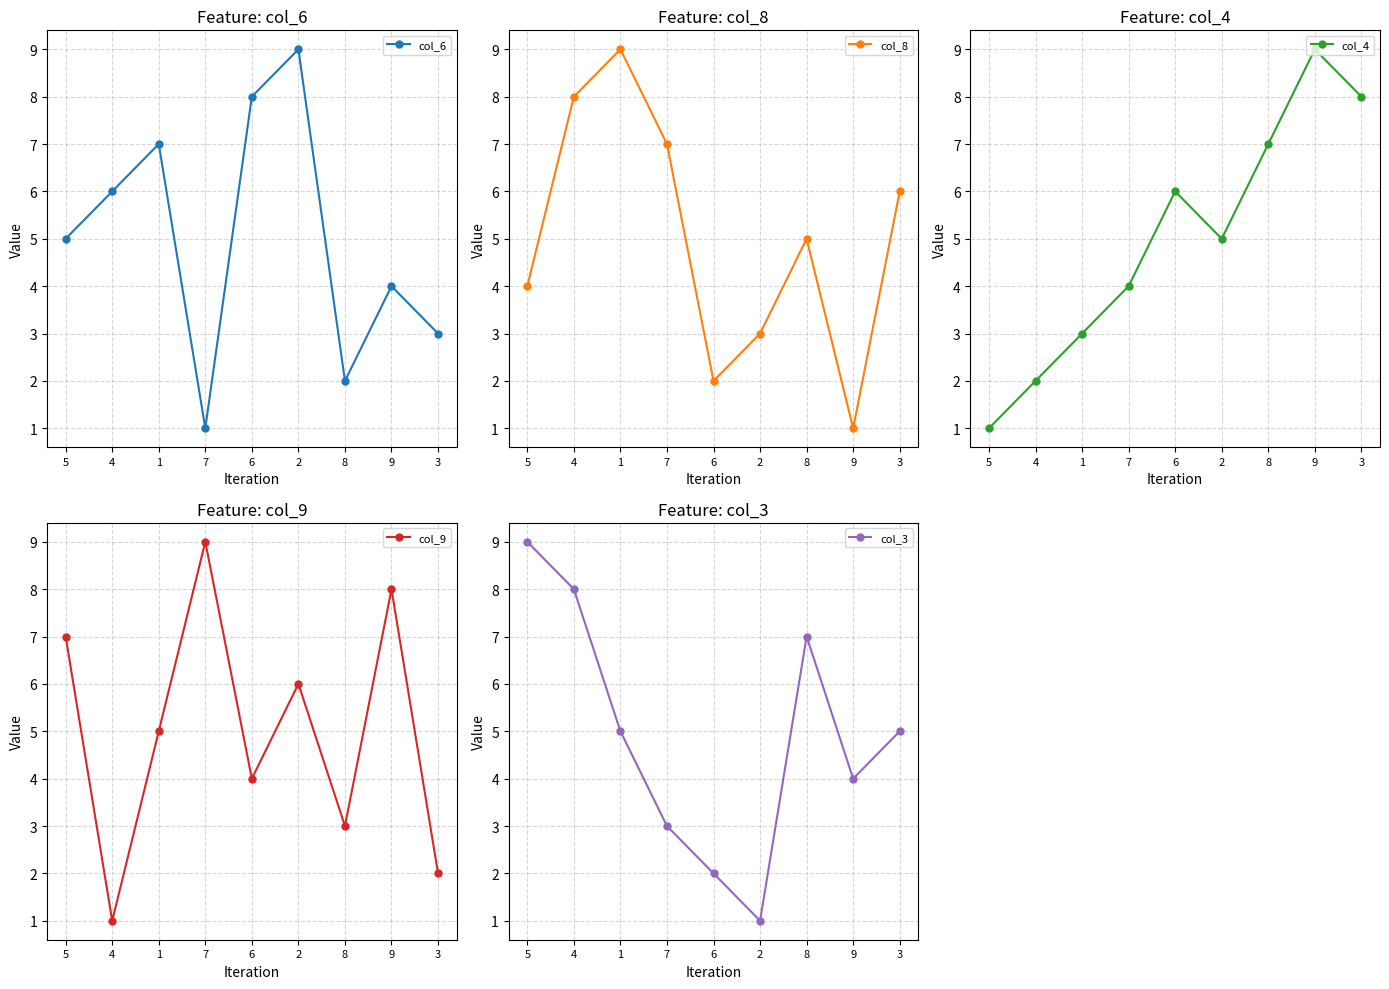

True or false: col_9 has more than 0 points higher than both neighbors.

True